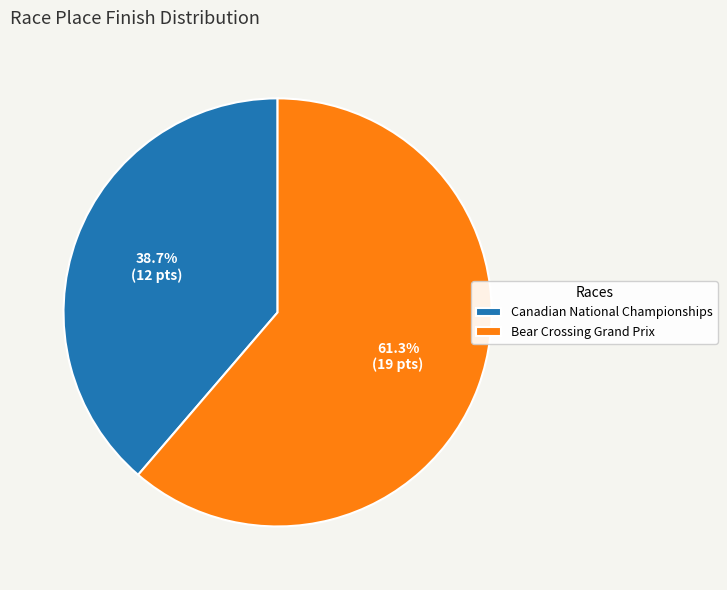

To the nearest percent, what is the combined percentage of Bear Crossing Grand Prix and Canadian National Championships?

100%